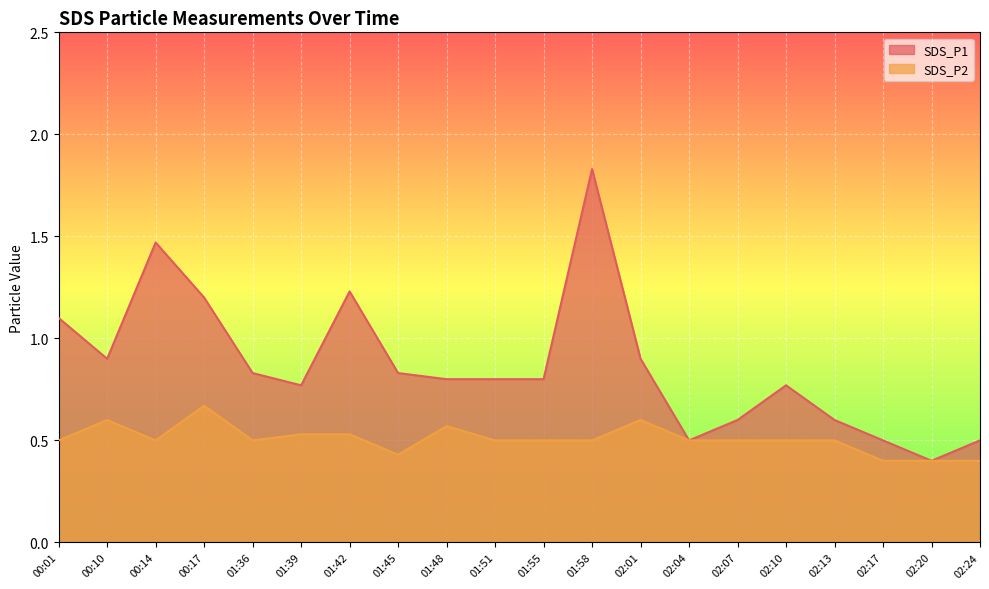

At how many categories does at least one series exceed 1?

5